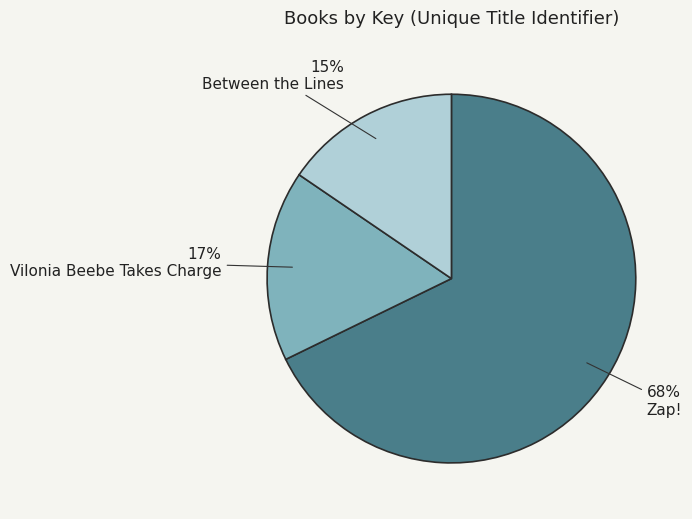

Rank the categories by value from lowest to highest.

Between the Lines, Vilonia Beebe Takes Charge, Zap!